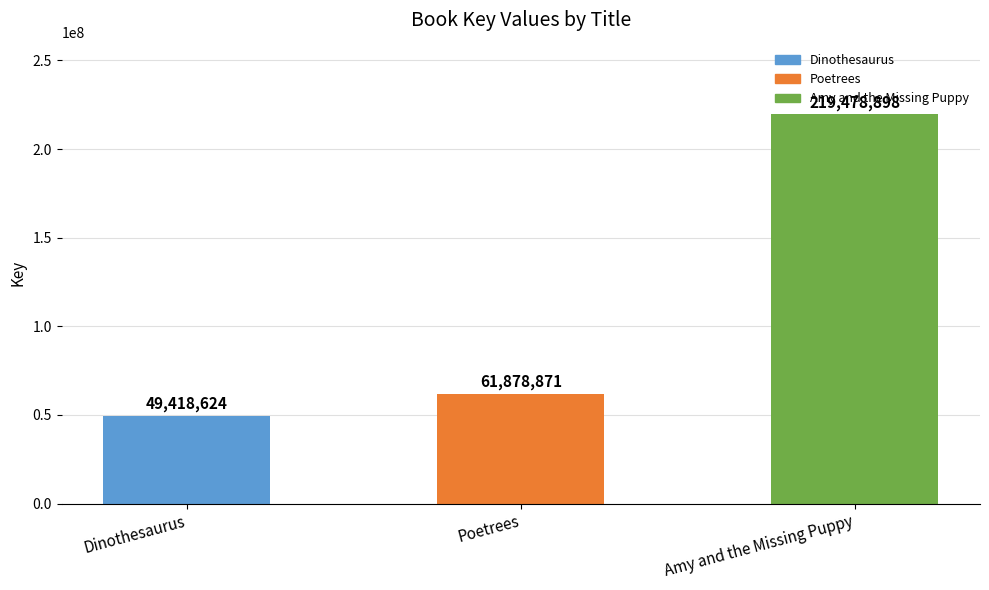

The chart shows a value of 90074430 at Poetrees. True or false?

False